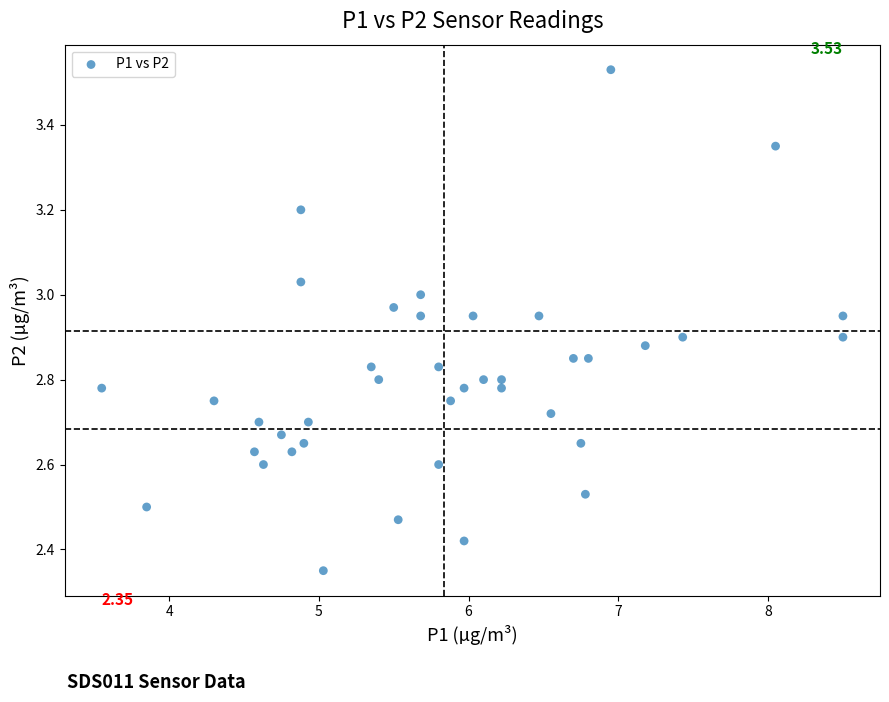

What is the range of Y values (max minus min)?

1.2